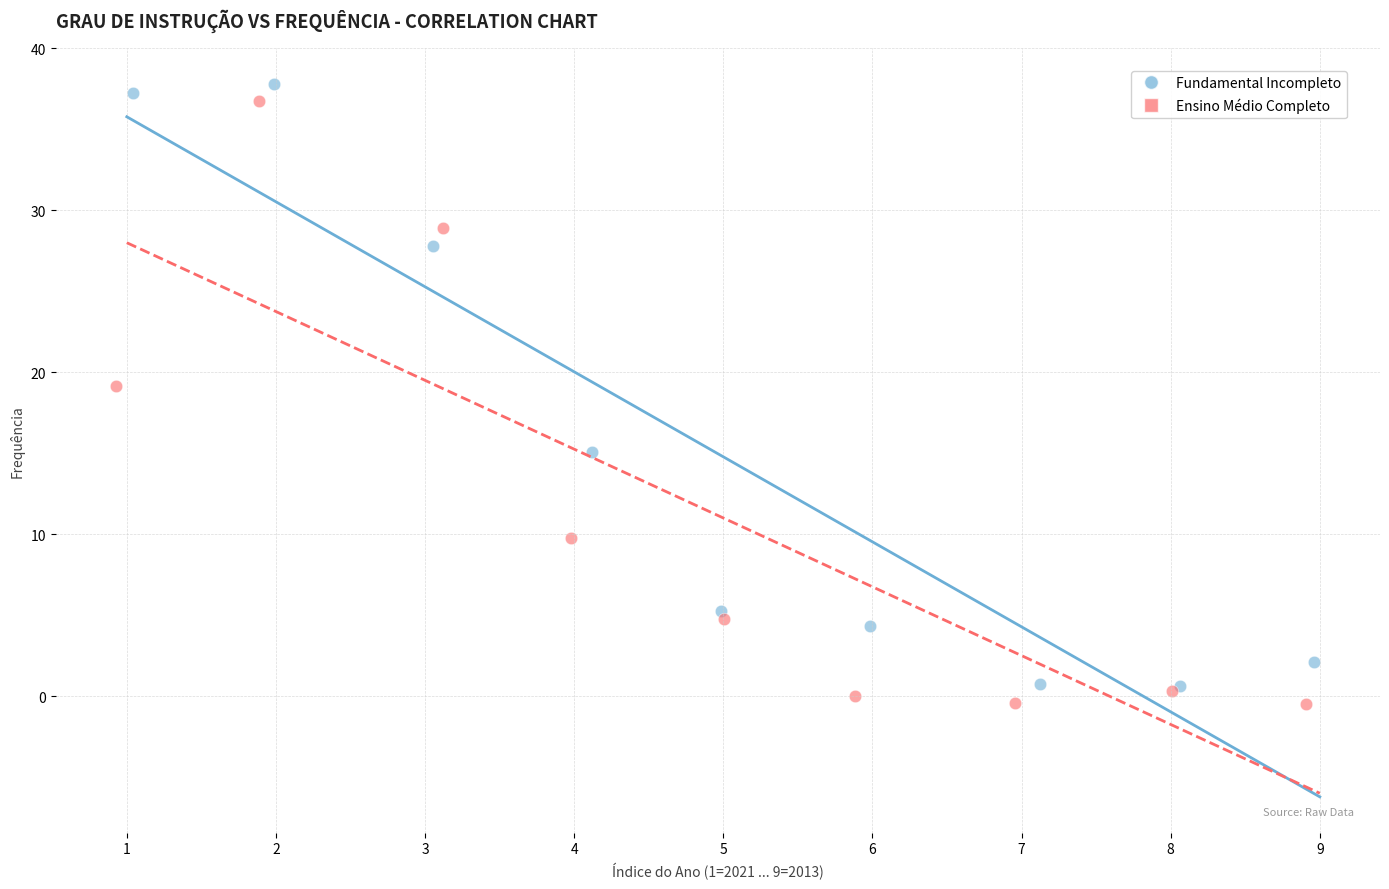

Which series reaches the minimum Y coordinate?

Ensino Médio Completo